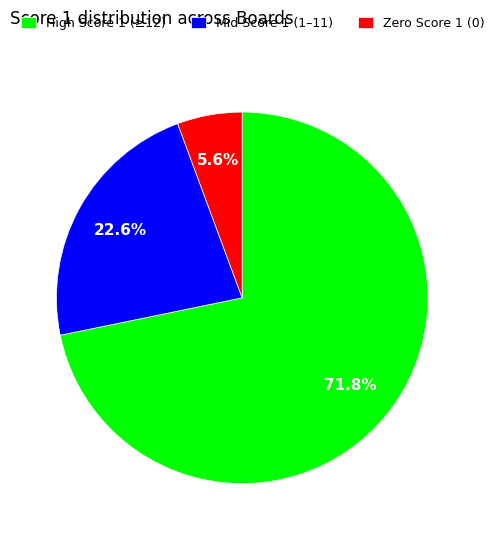

What is the largest slice in the pie chart?

High Score 1 (≥12)